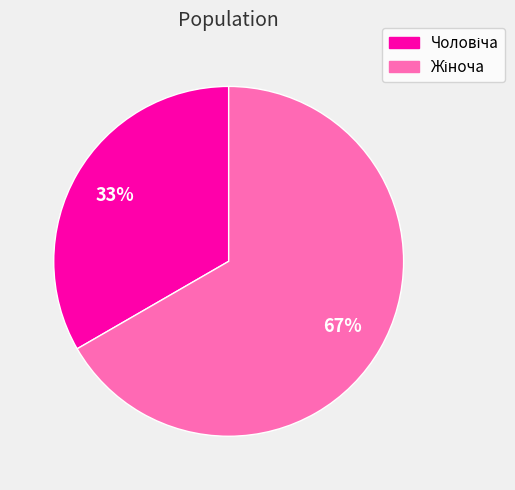

To the nearest percent, what is the average slice percentage?

50%